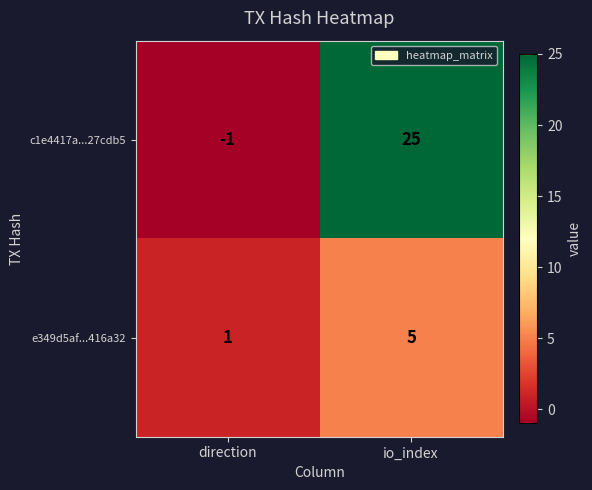

Which label corresponds to the smallest value in the chart?

direction